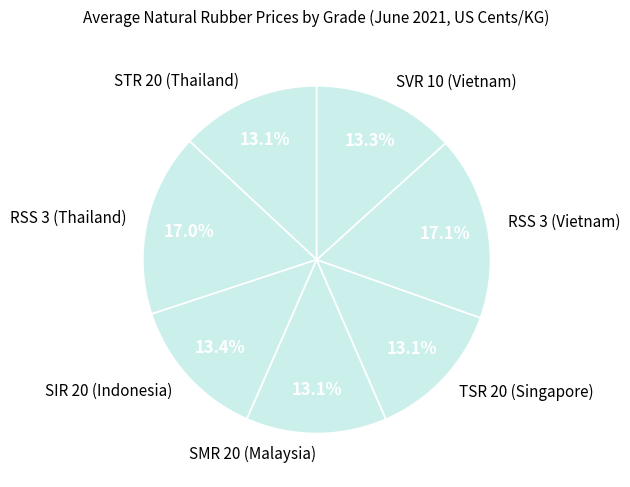

What percentage is the SIR 20 (Indonesia) slice, to the nearest percent?

13%